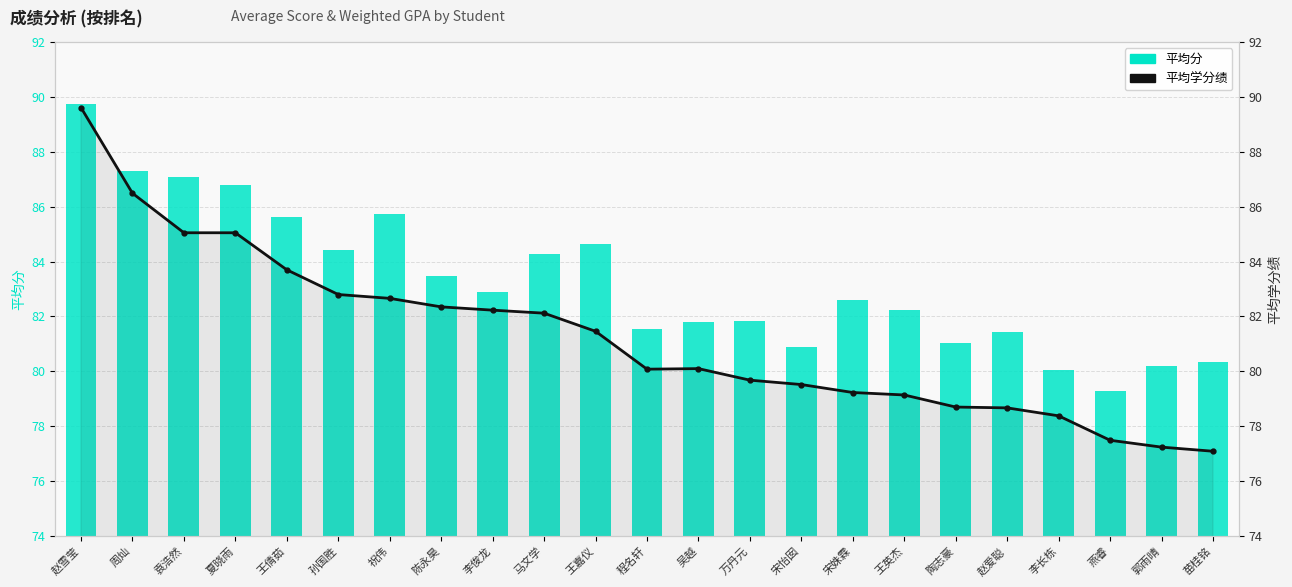

What is the value of the 平均学分绩 bar at the 18th from the left?

78.7